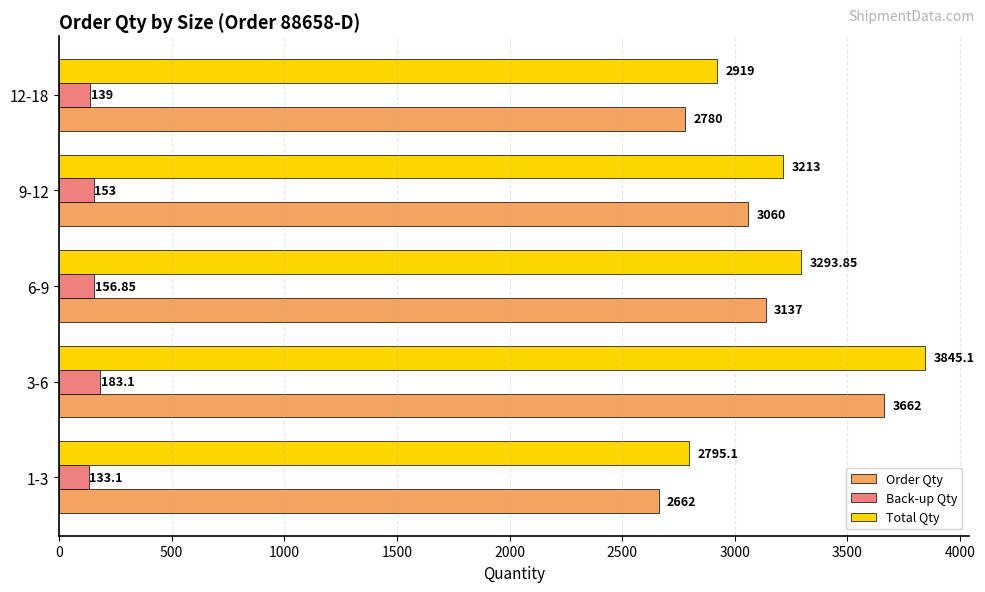

Between 9-12 and 12-18, which series saw the biggest shift?

Total Qty